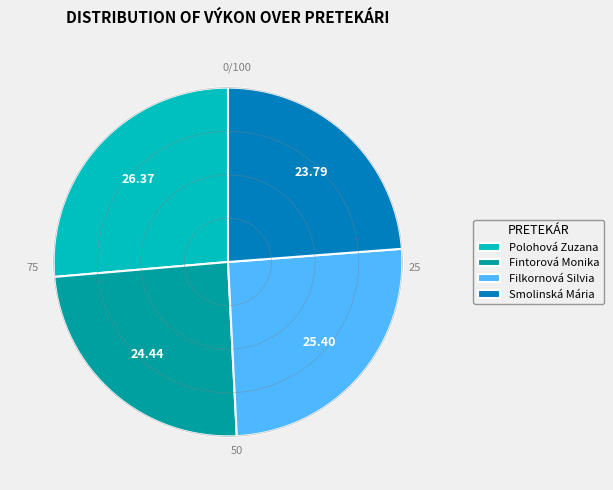

Rank the categories by value from lowest to highest.

Smolinská Mária, Fintorová Monika, Filkornová Silvia, Polohová Zuzana